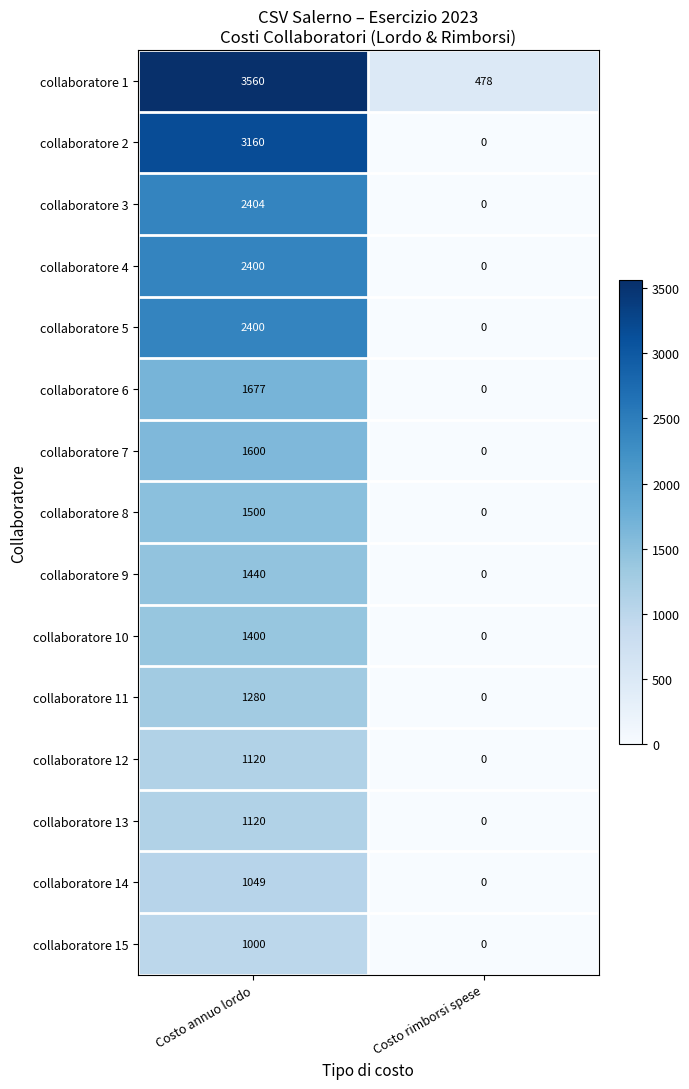

At how many categories does at least one series exceed 1017?

1